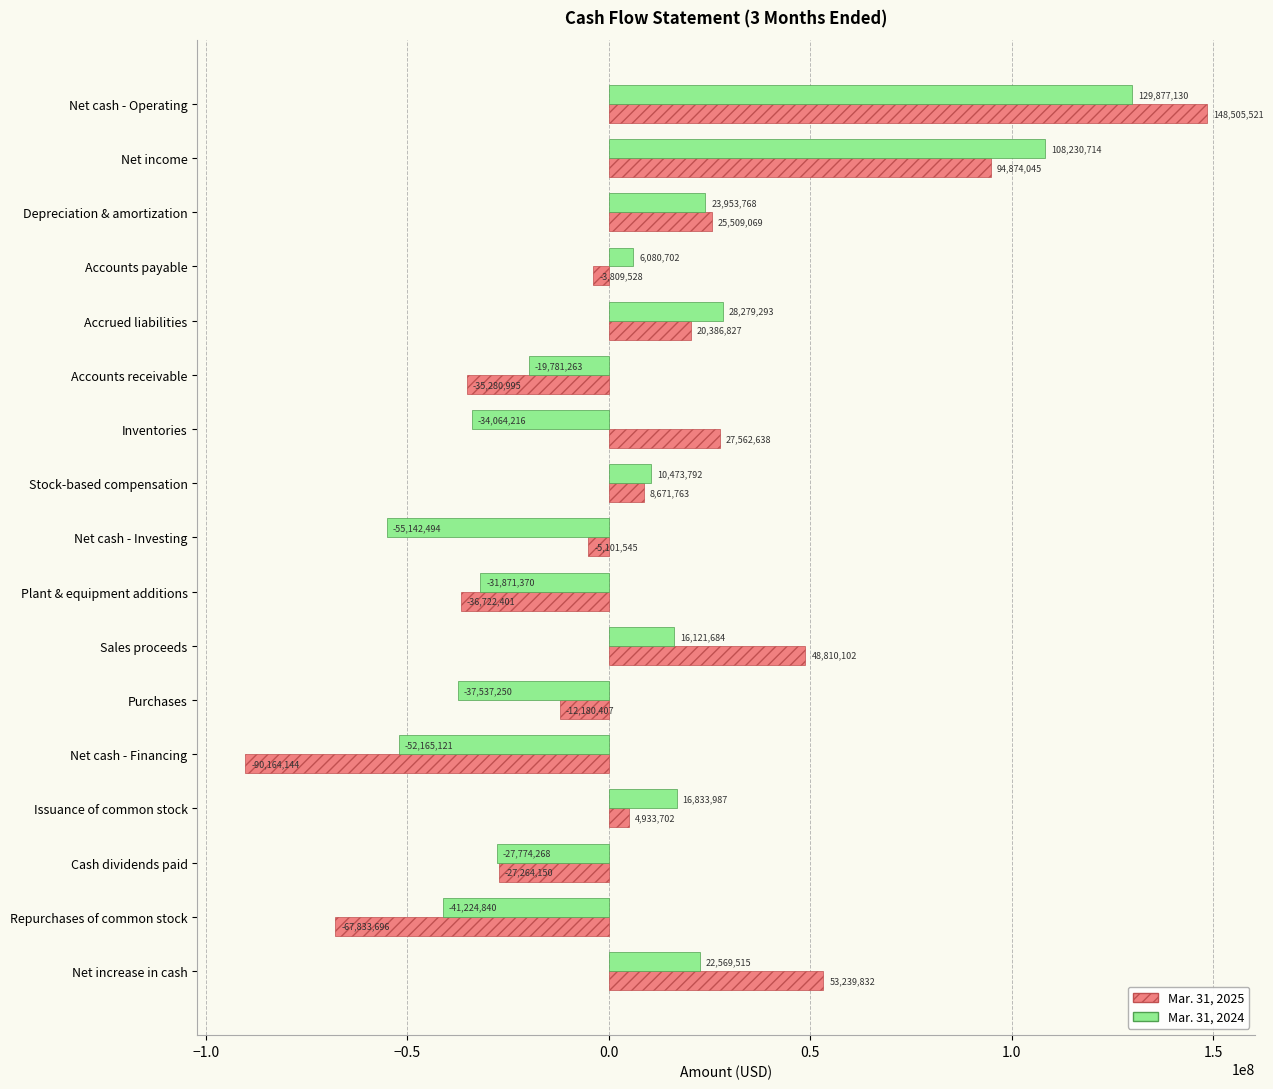

Which series has the largest range (max minus min)?

Mar. 31, 2025